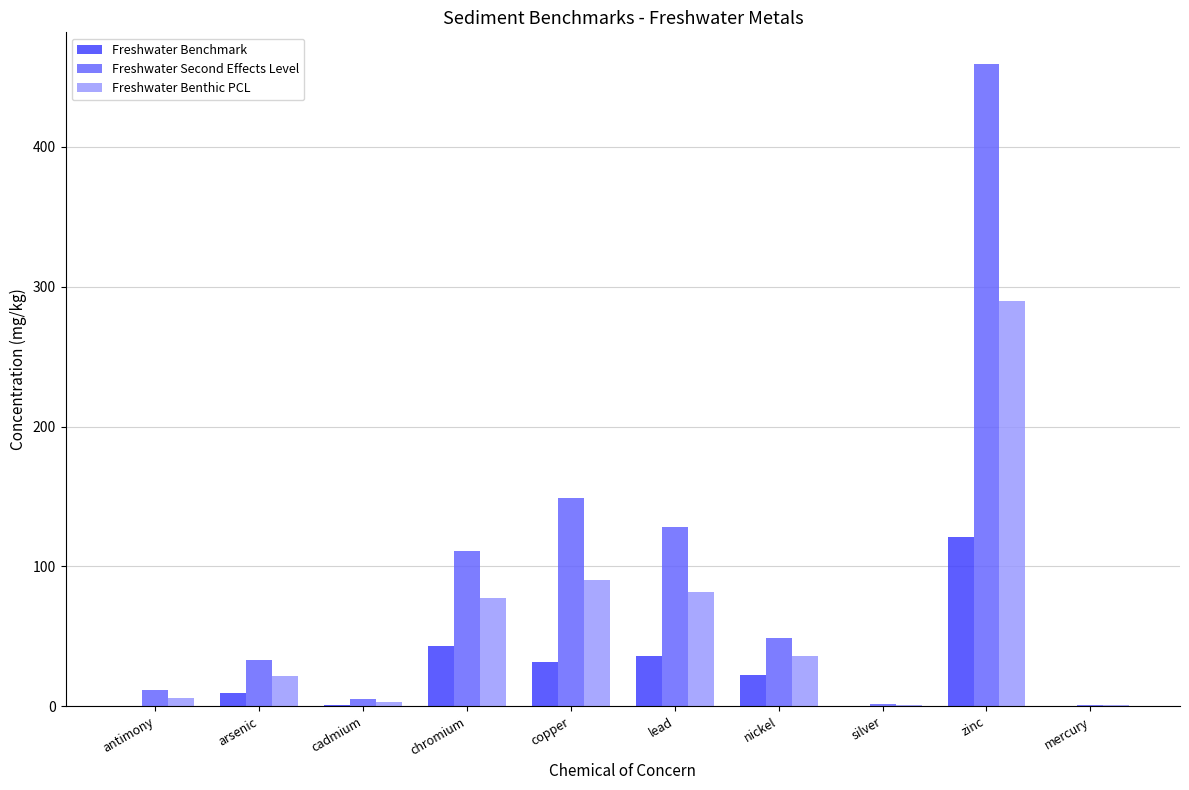

True or false: Freshwater Second Effects Level has a value of 660.7 at zinc.

False